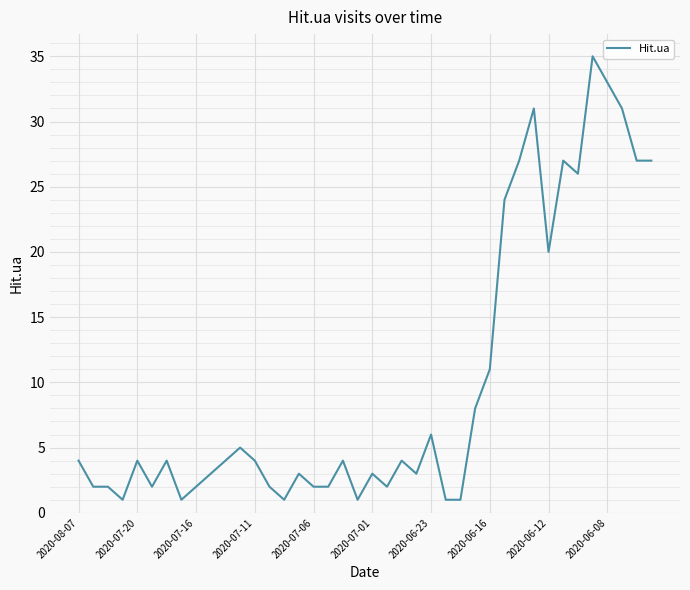

What is the difference between the maximum and minimum values?

34